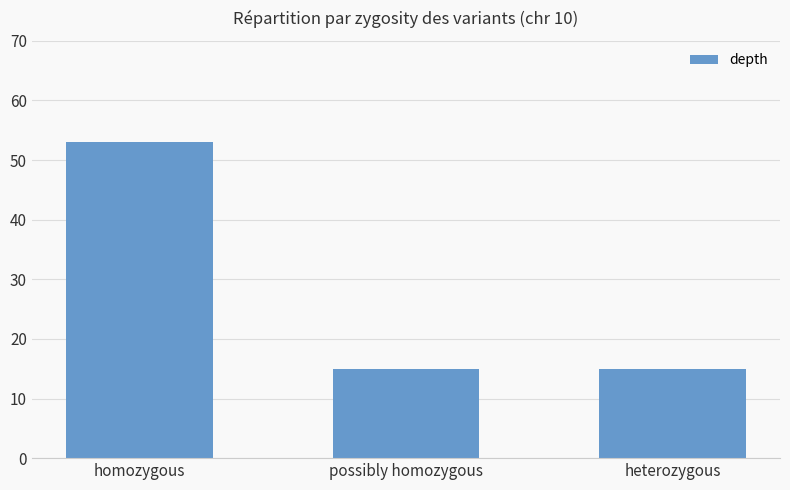

What is the smallest value displayed?

15